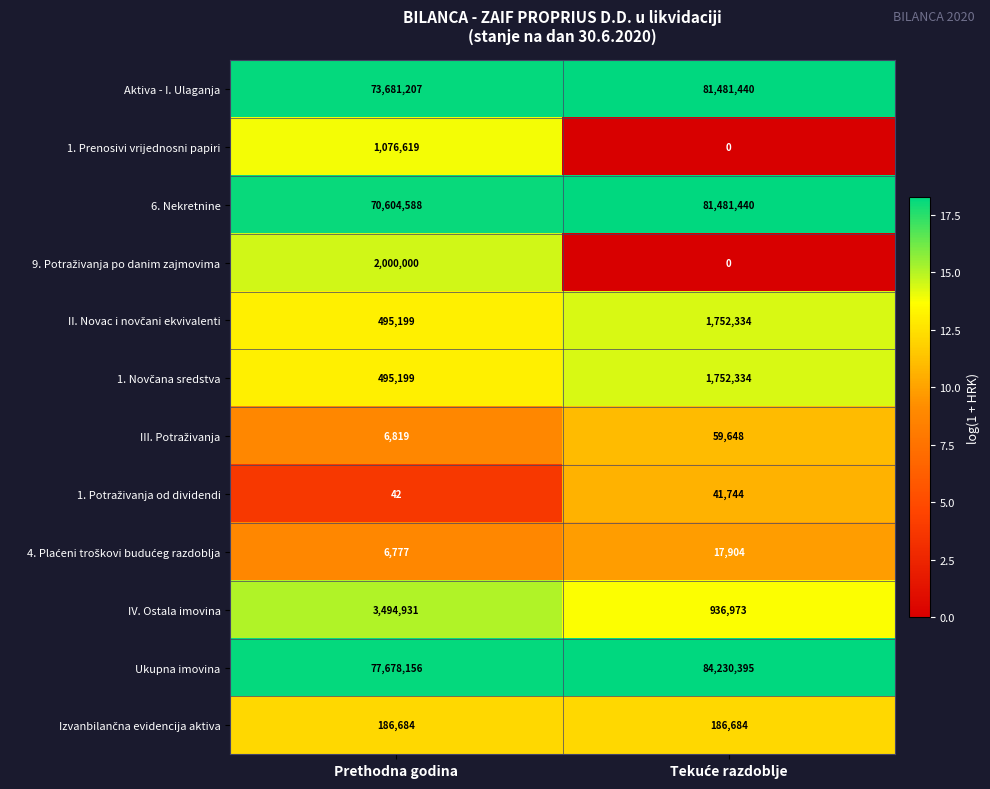

What is the total value across all series at Prethodna godina?

229726221